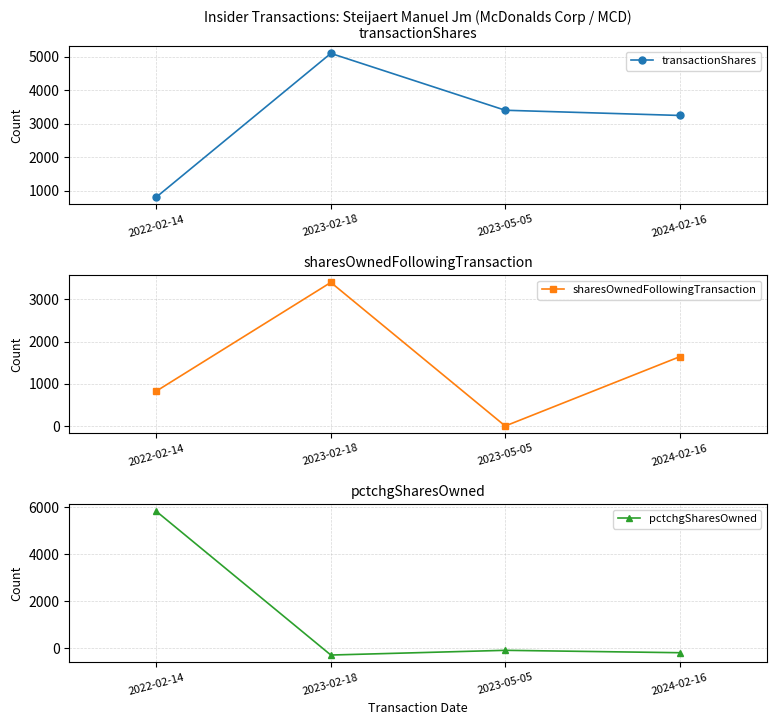

Which category has the lowest value across all series?

2023-02-18